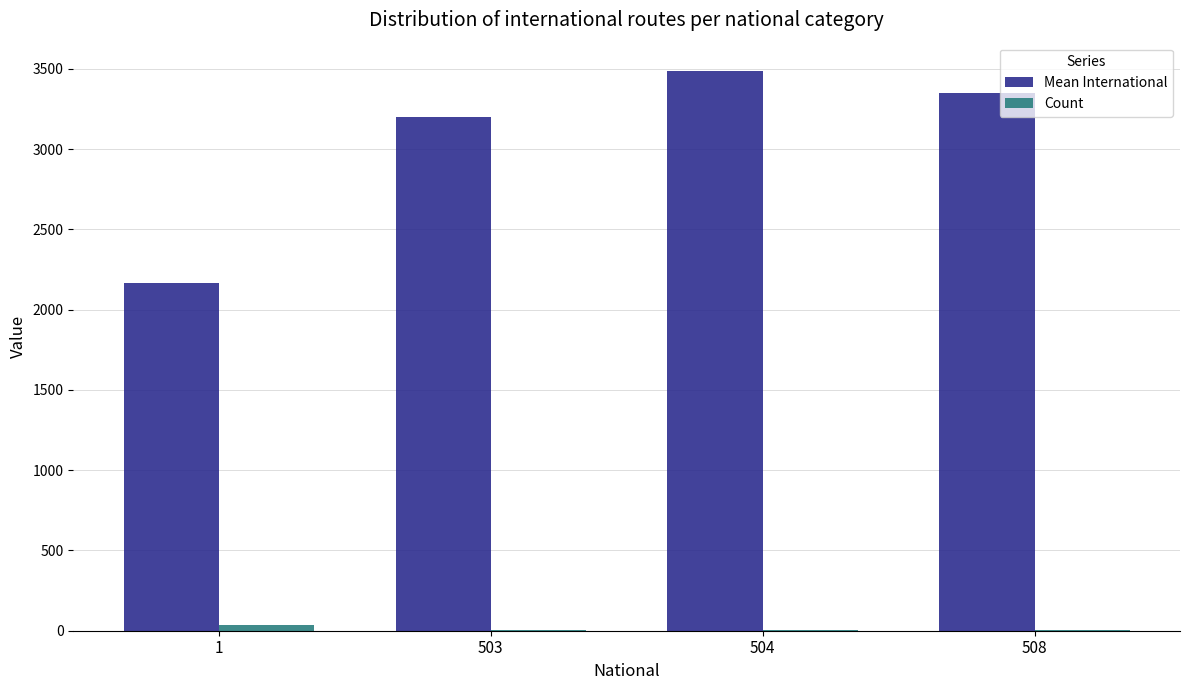

What is the total value across all series at 504?

3491